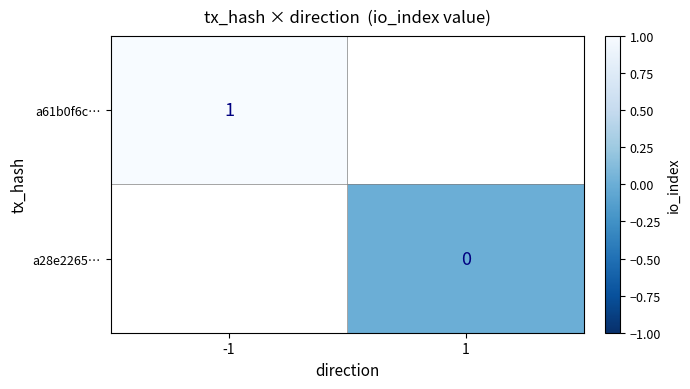

Is the value of a61b0f6c… at -1 greater than the value of a28e2265… at 1?

Yes